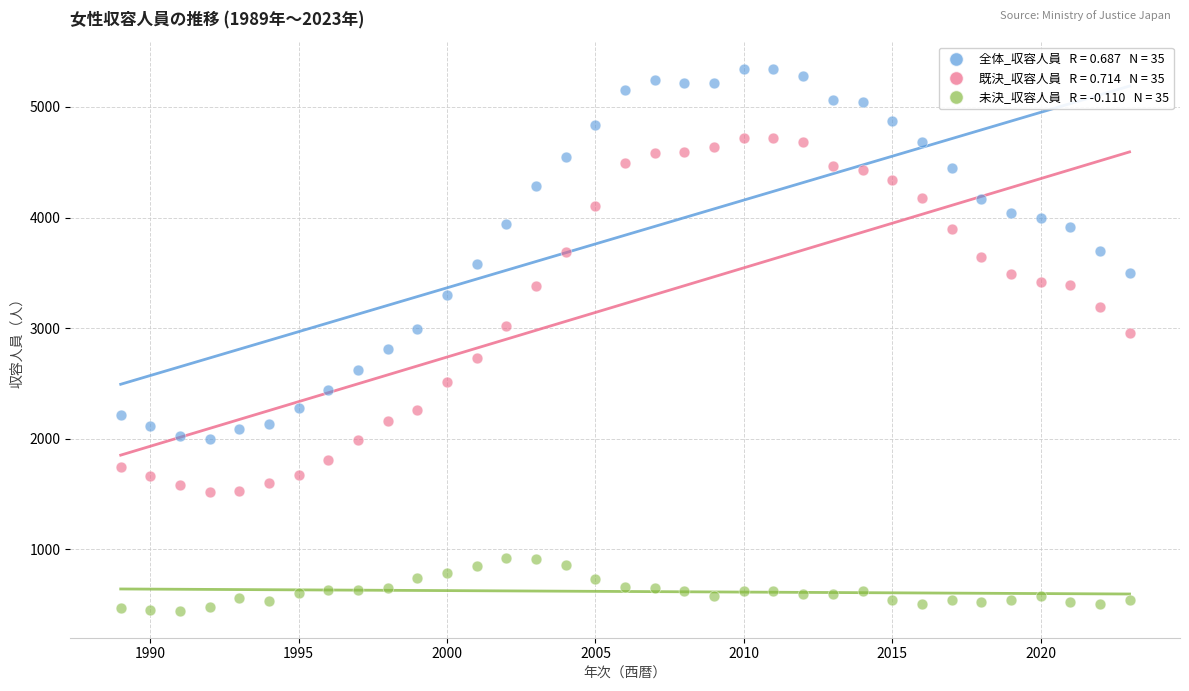

Across all data points, what is the range of Y values (max minus min)?

4900